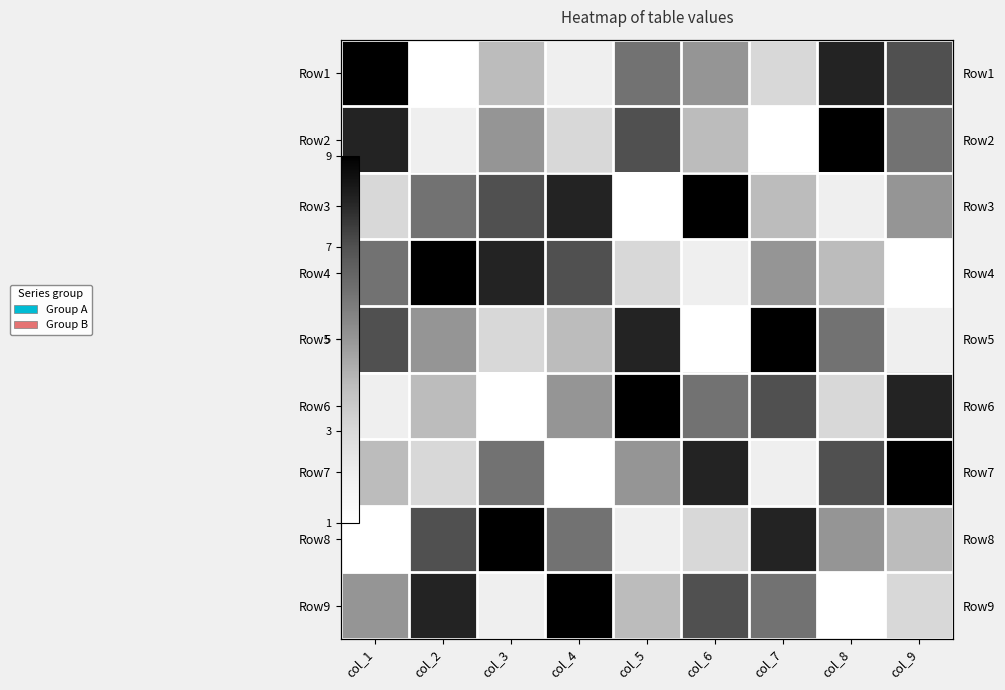

Between col_9 and col_3, which is larger?

col_9